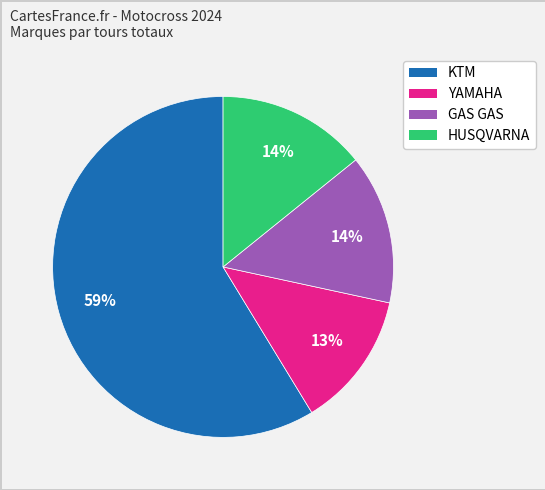

To the nearest percent, what is the average slice percentage?

25%